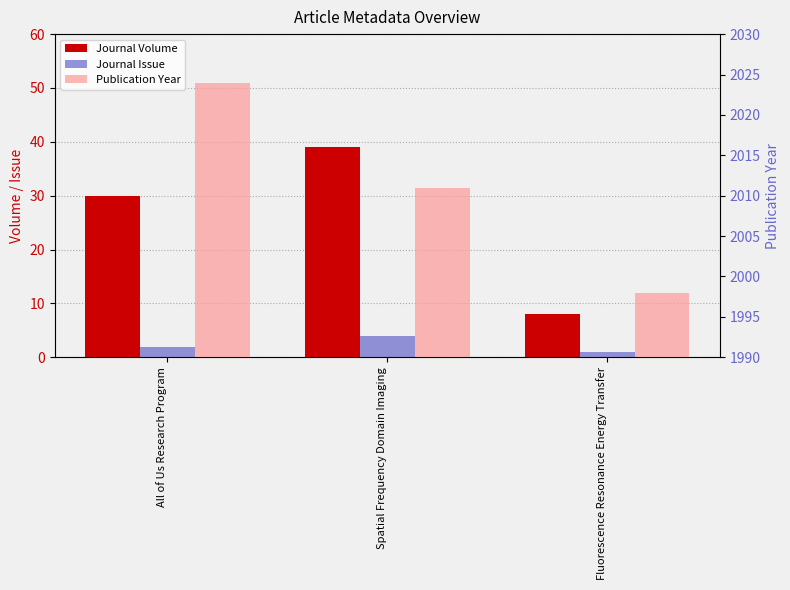

How many values in the Journal Volume series exceed 30?

1